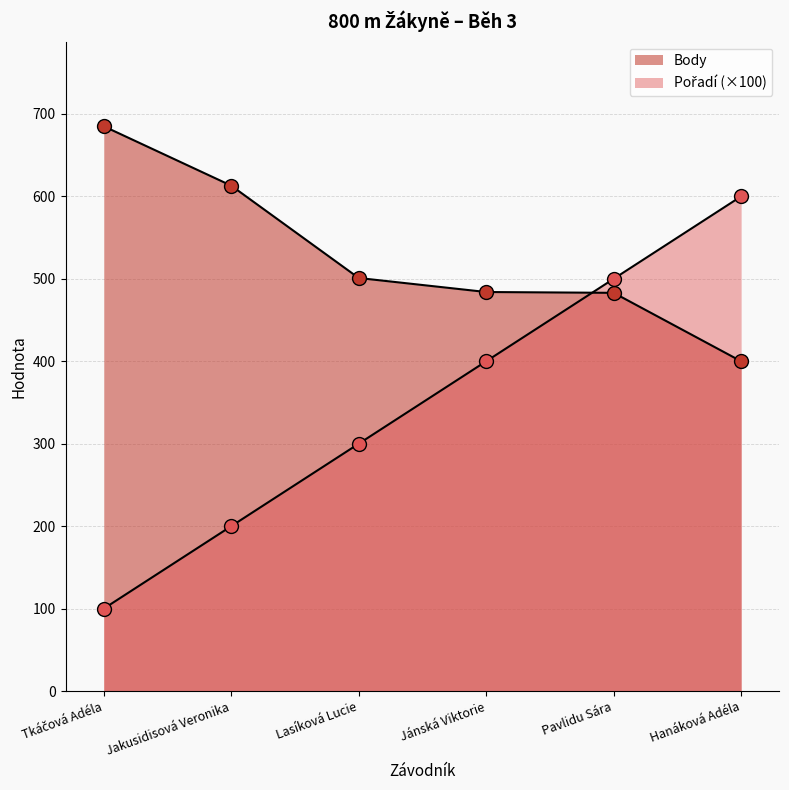

Reading right to left, transcribe all the data shown in this chart.

Pořadí: Hanáková Adéla=600	Pavlidu Sára=500	Jánská Viktorie=400	Lasíková Lucie=300	Jakusidisová Veronika=200	Tkáčová Adéla=100
Body: Hanáková Adéla=400	Pavlidu Sára=483	Jánská Viktorie=484	Lasíková Lucie=501	Jakusidisová Veronika=613	Tkáčová Adéla=685